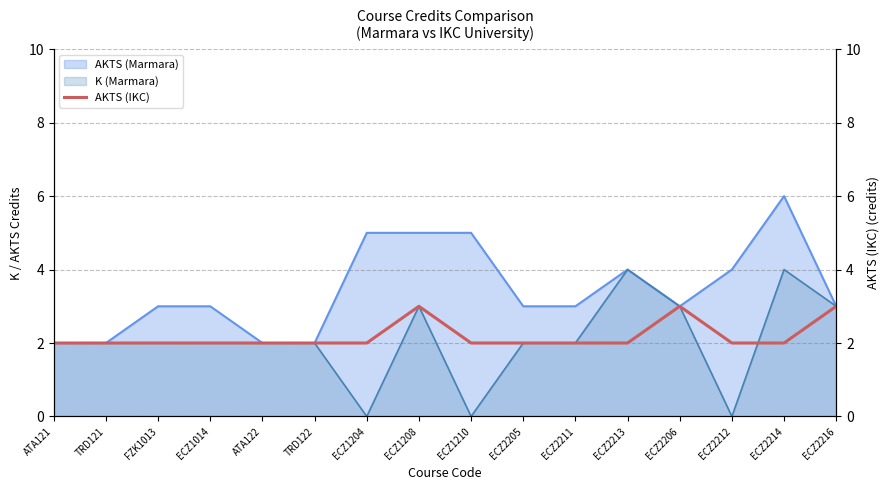

The K (Marmara) series shows 1 at ECZ2206. True or false?

False